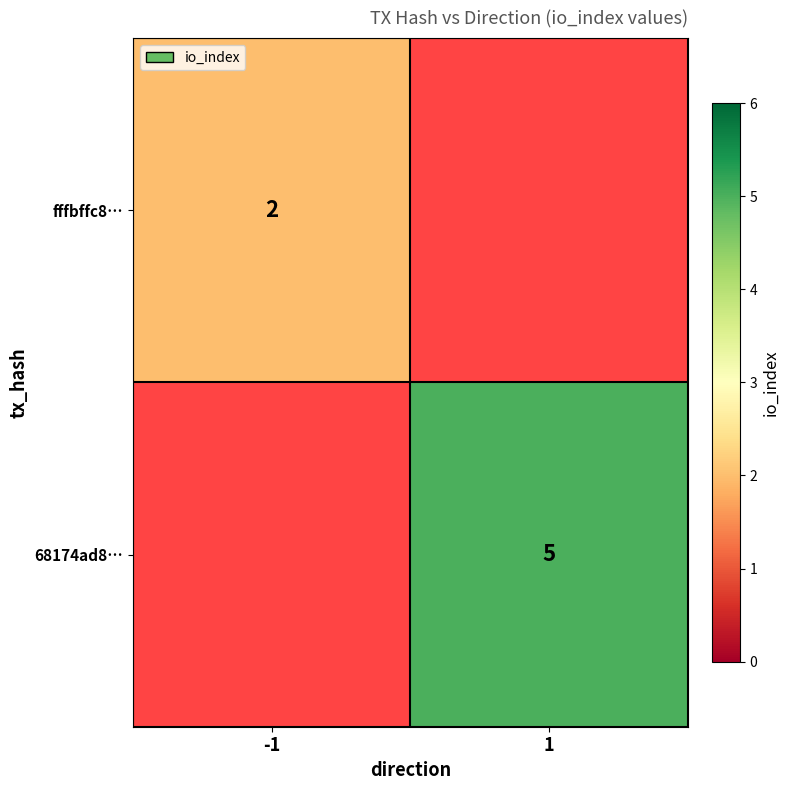

Is it true that 68174ad8… equals 5 at 1?

True